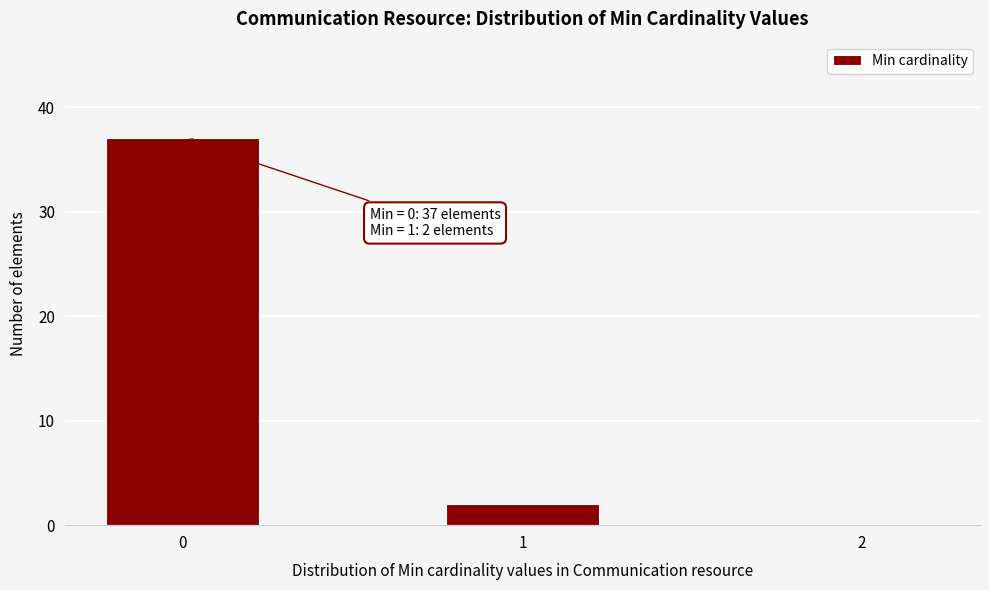

Reading left to right, transcribe all the data shown in this chart.

0=37	1=2	2=0